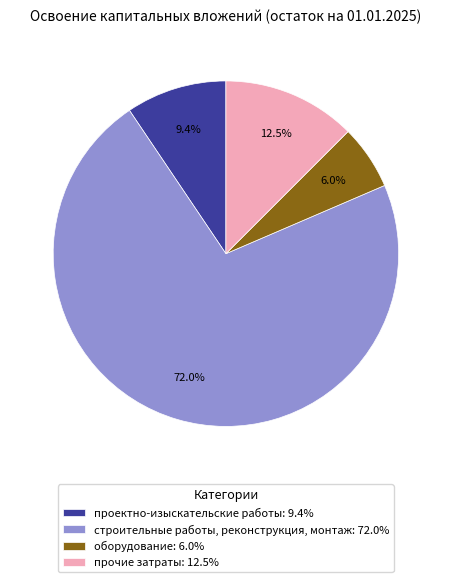

The оборудование slice represents 1% of the pie. True or false?

False